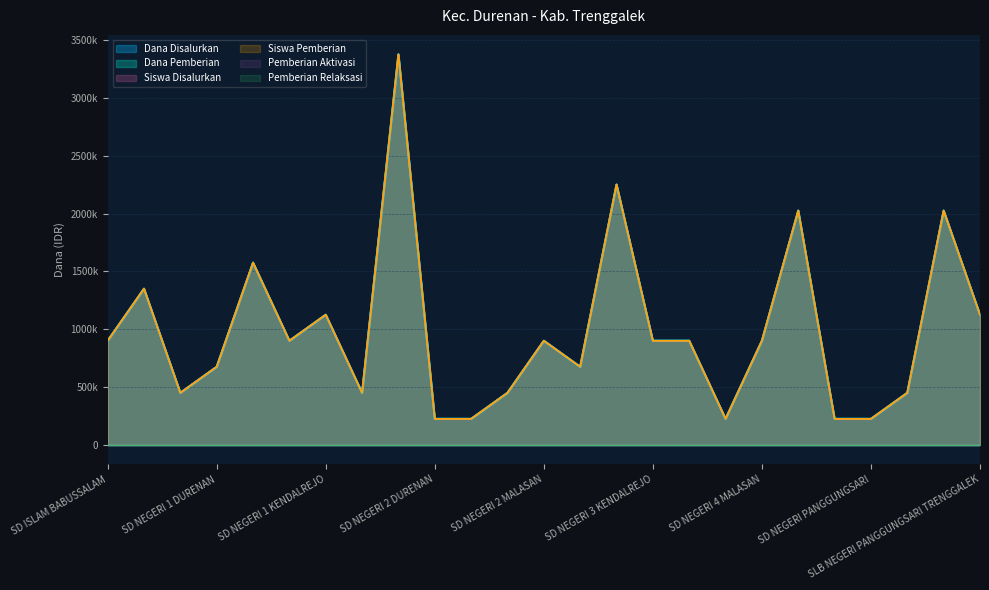

How many lines are shown in the chart?

4